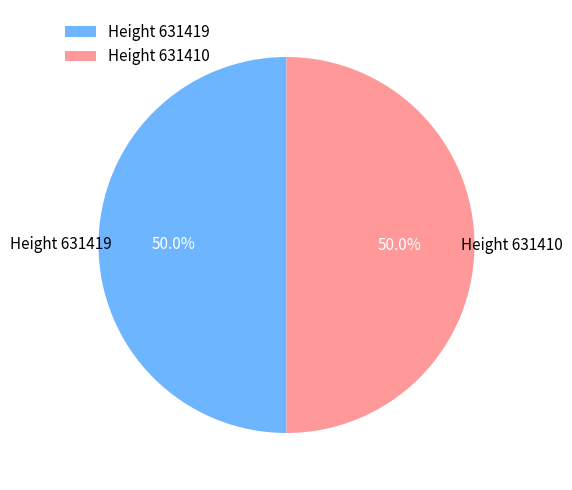

What is the ratio of the value at Height 631419 to the value at Height 631410?

1.0